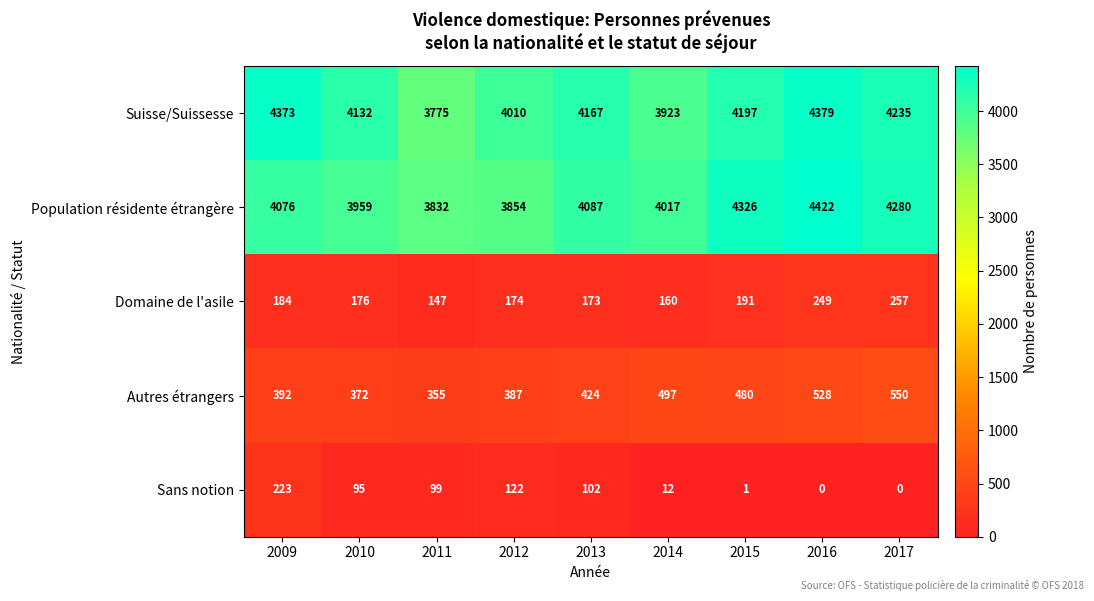

What is the sum of the Autres étrangers values at 2012 and 2013?

811